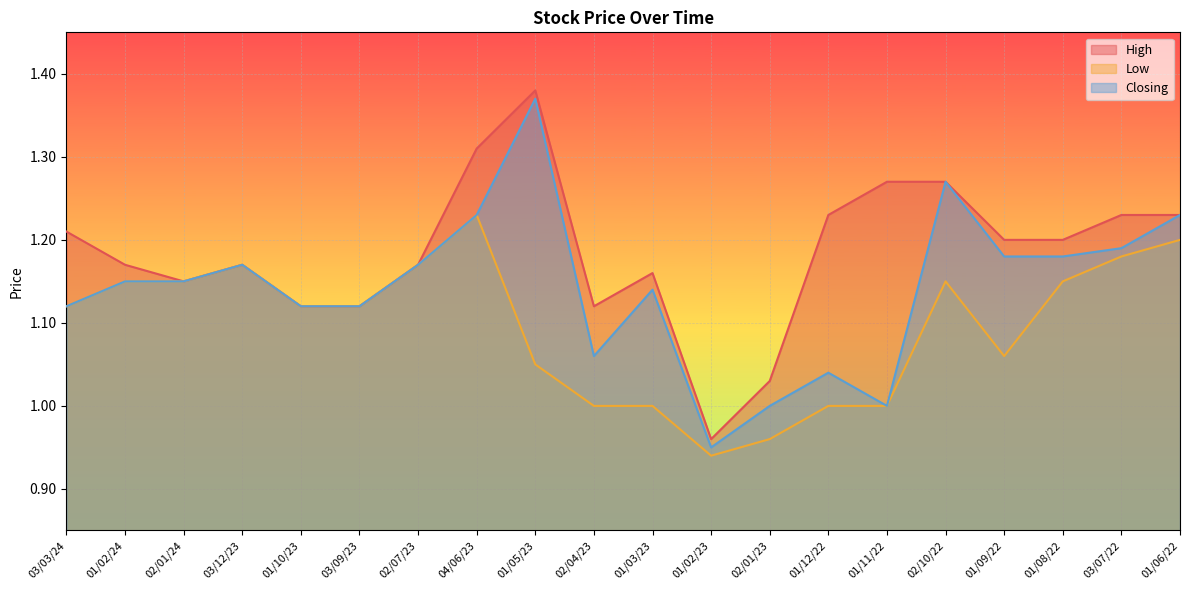

List the series in order of their peak value, highest first.

High, Closing, Low